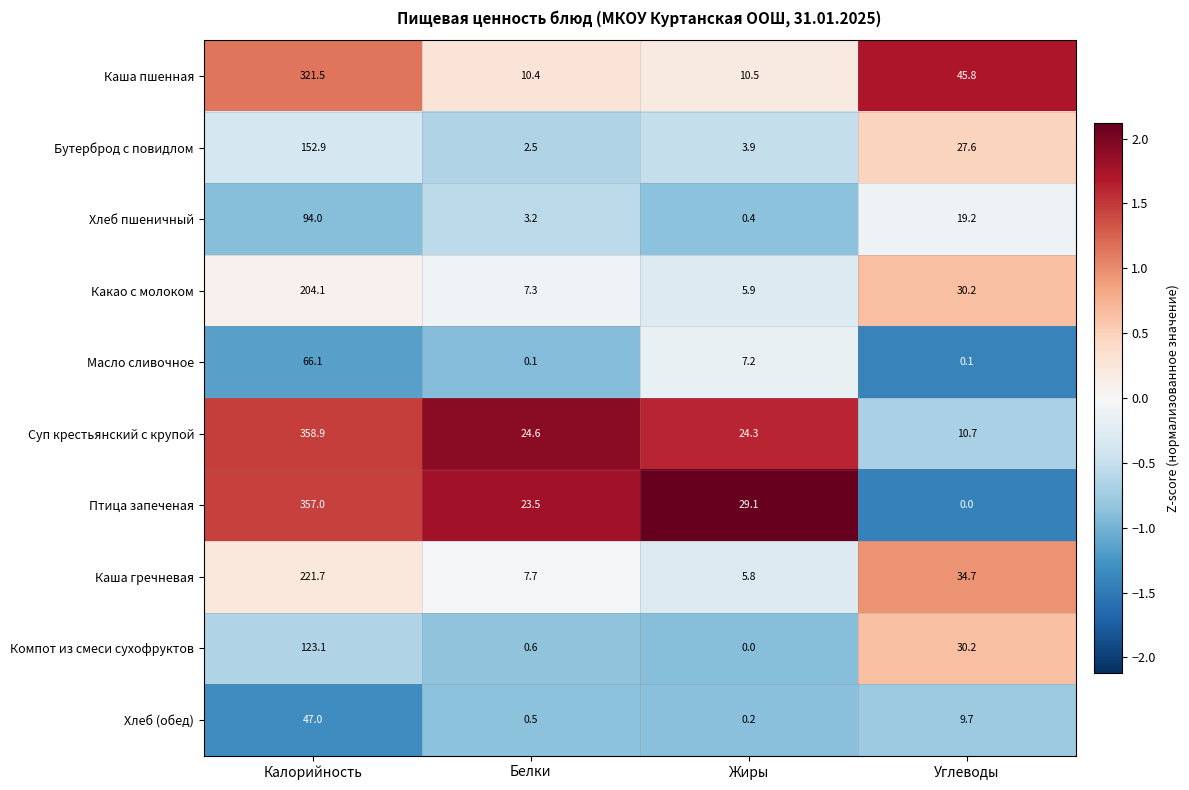

What is the maximum value shown in the chart?

358.9